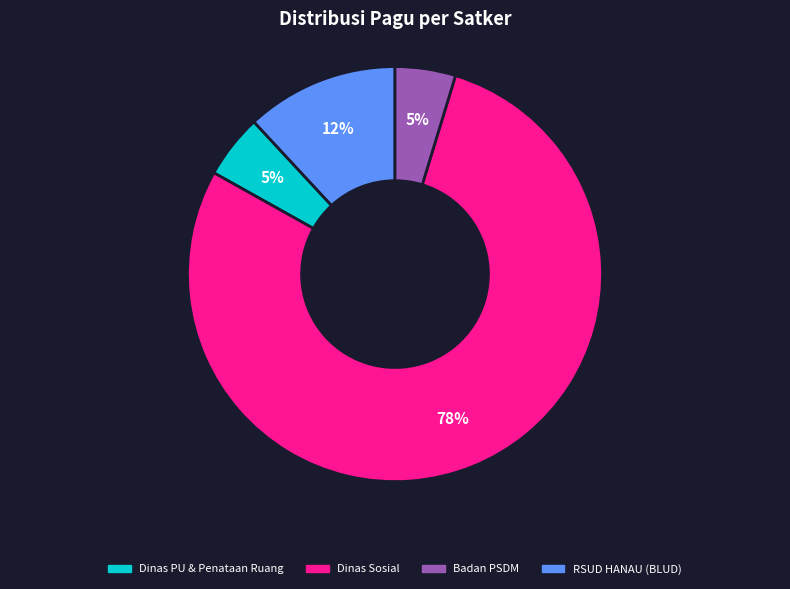

How many segments does this pie chart have?

4